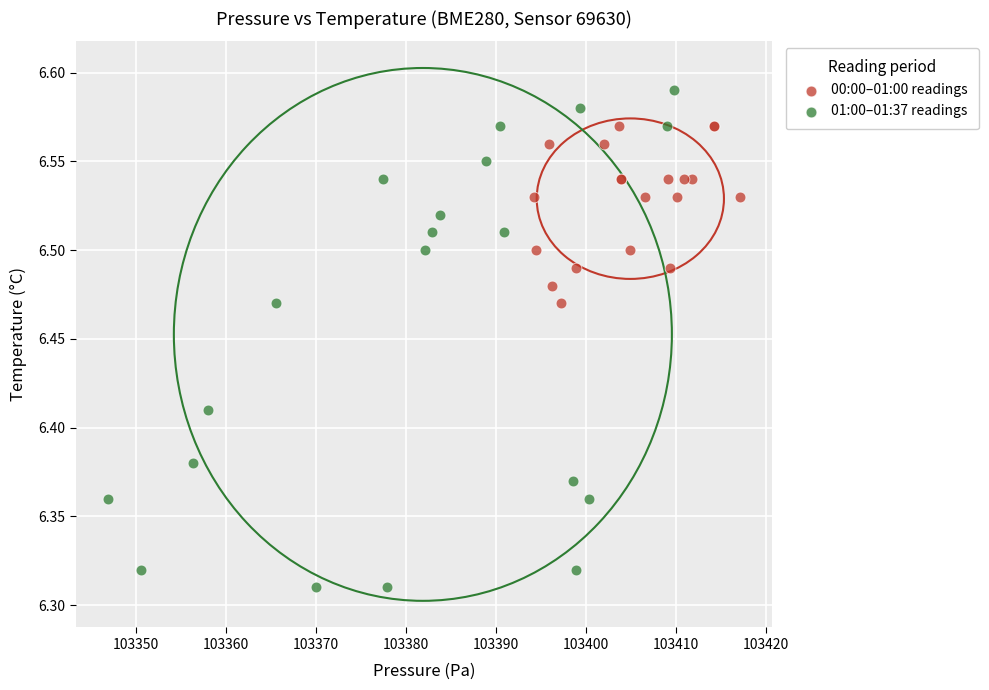

Which series reaches the maximum Y coordinate?

01:00–01:37 readings